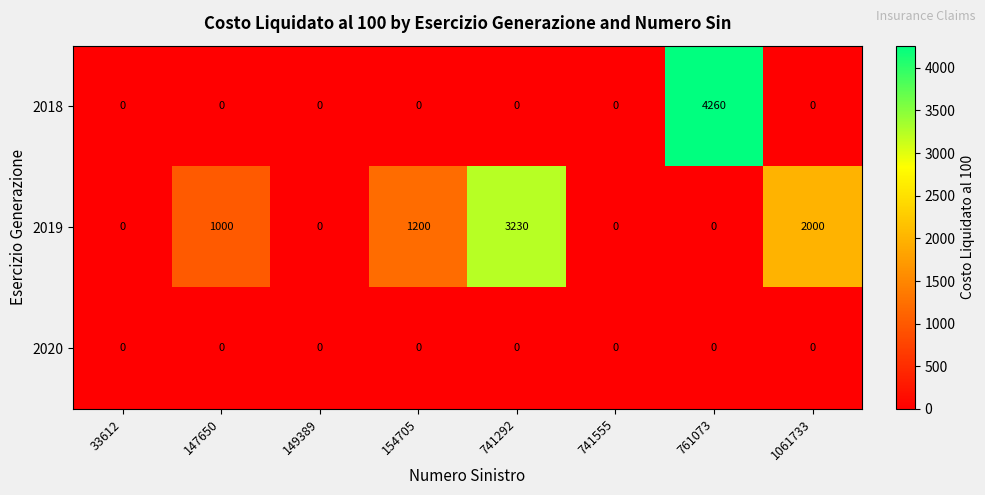

Which label corresponds to the largest value in the chart?

761073